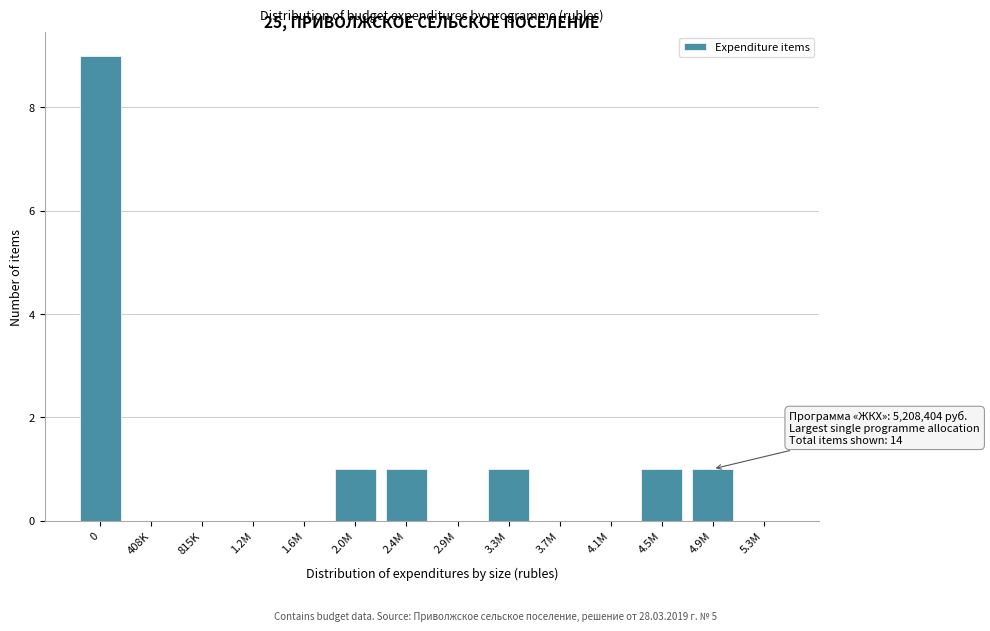

Reading right to left, what are all the values shown in this chart?

5.3M=0	4.9M=1	4.5M=1	4.1M=0	3.7M=0	3.3M=1	2.9M=0	2.4M=1	2.0M=1	1.6M=0	1.2M=0	815K=0	408K=0	0=9